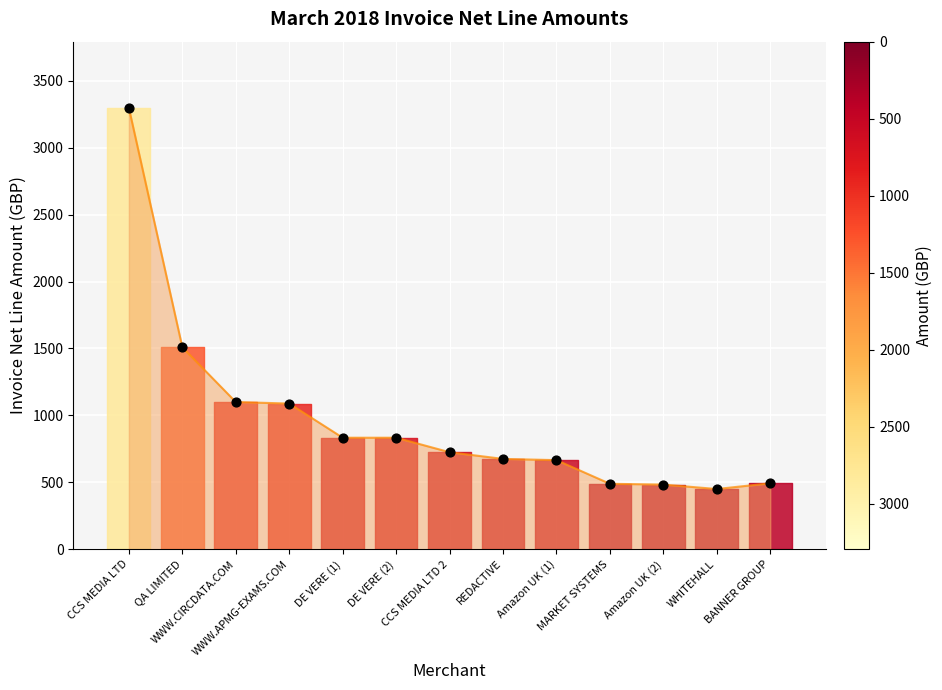

What is the change in value from Amazon UK (1) to WHITEHALL?

-215.8